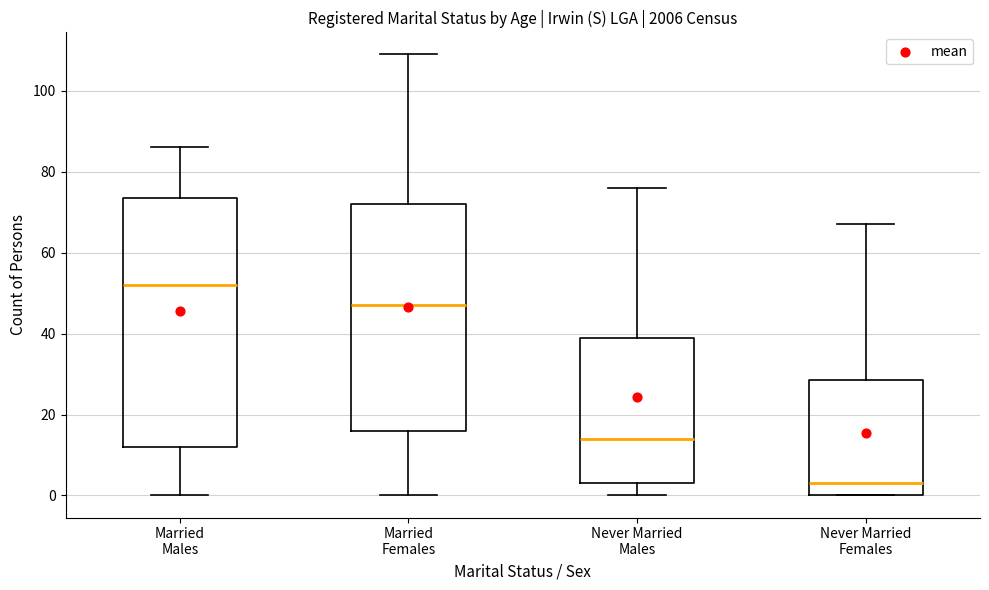

Which box's median line is the highest?

Married Males